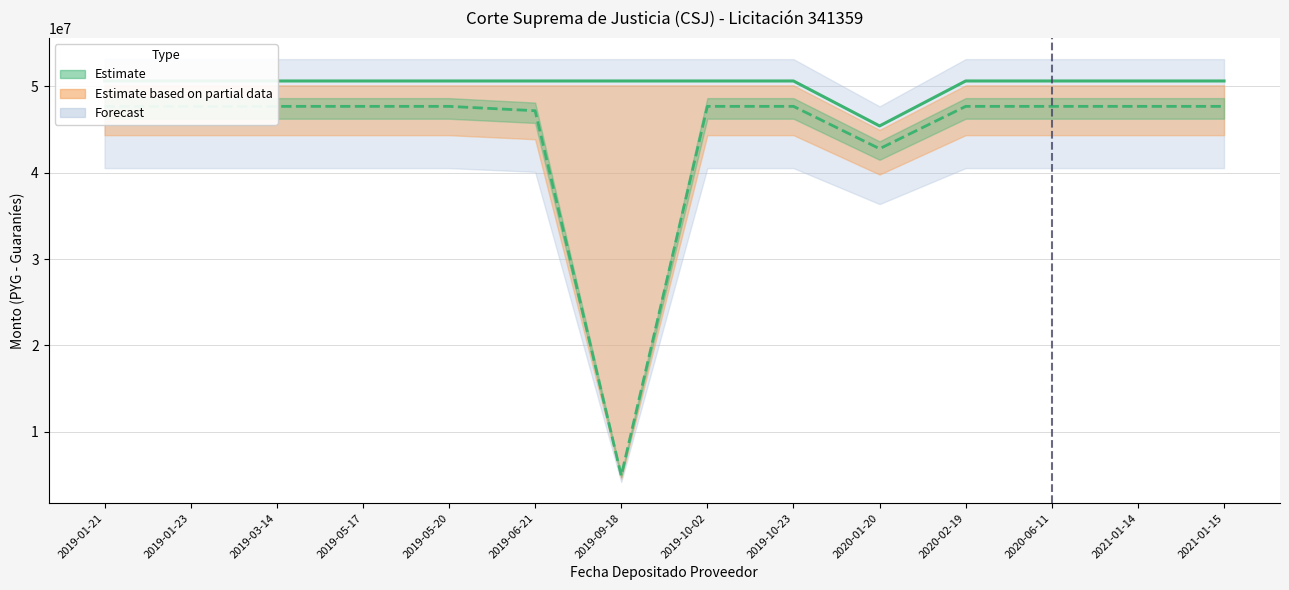

At which label does monto_factura reach its peak?

2019-01-21